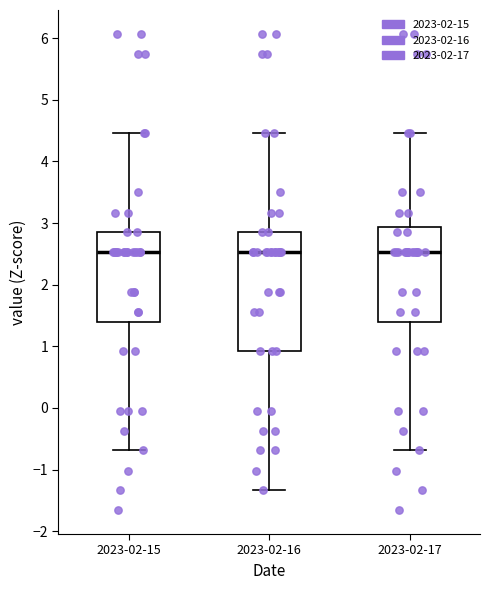

Which box is the tallest, from its lower edge to its upper edge?

2023-02-16